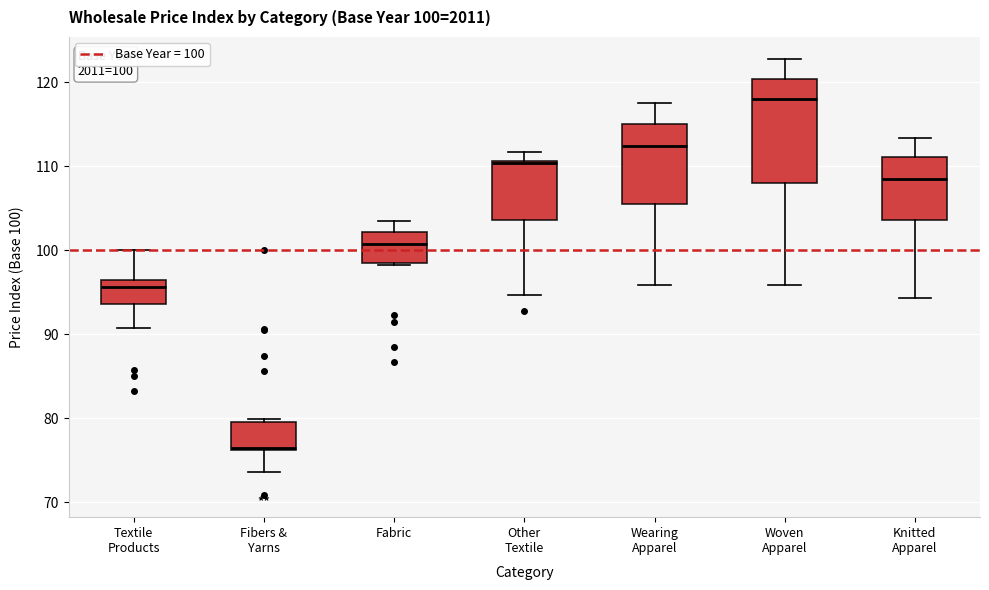

Comparing the boxes themselves (not the whiskers), which one is the tallest?

Woven Apparel